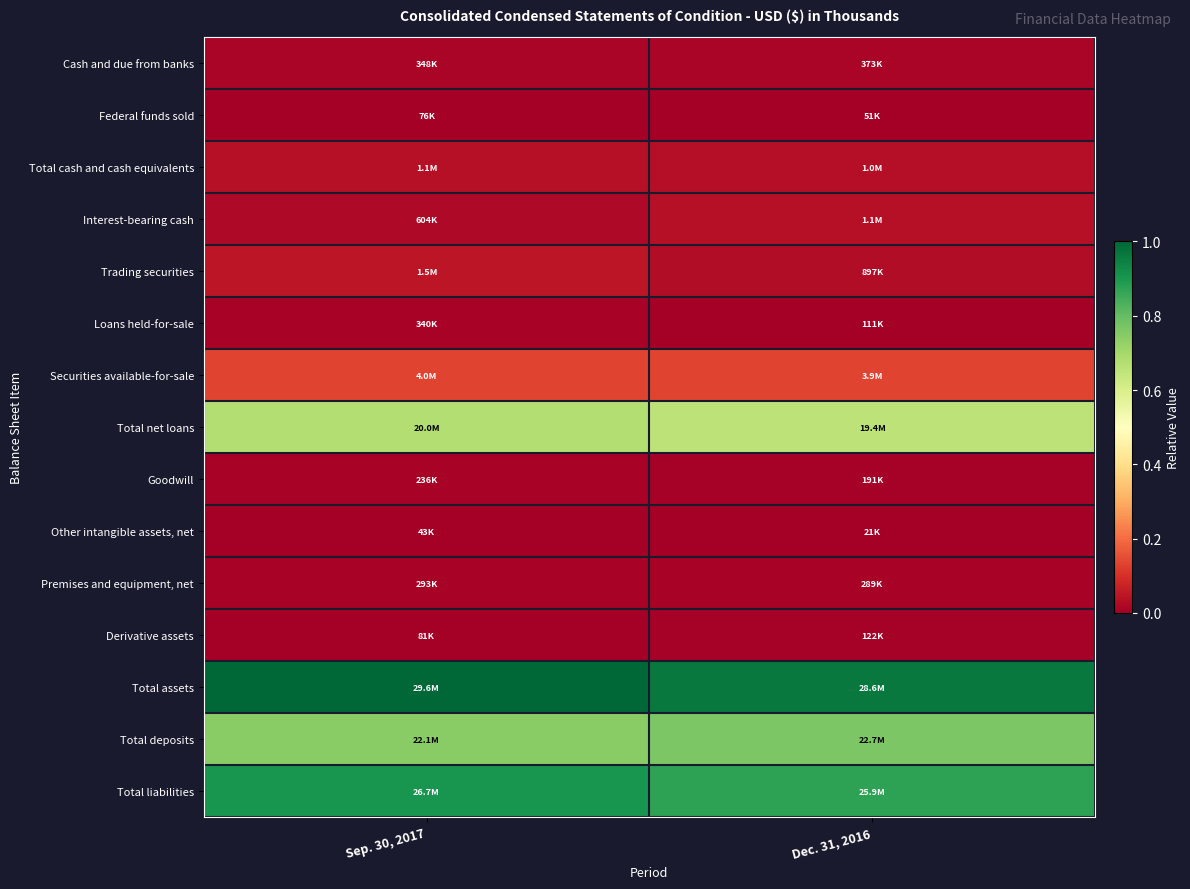

At which category is the sum across all series the highest?

Sep. 30, 2017